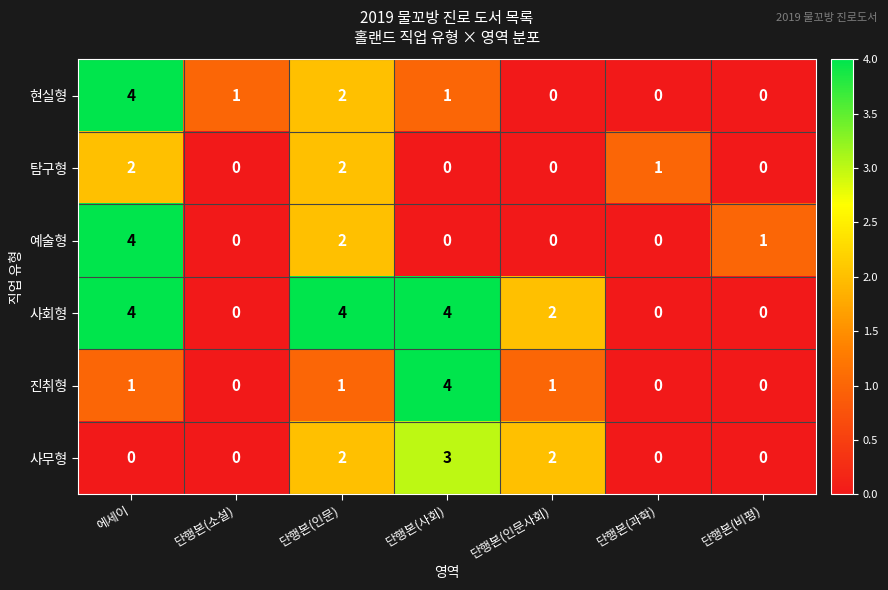

Is the value of 진취형 at 단행본(사회) greater than the value of 사회형 at 단행본(소설)?

Yes